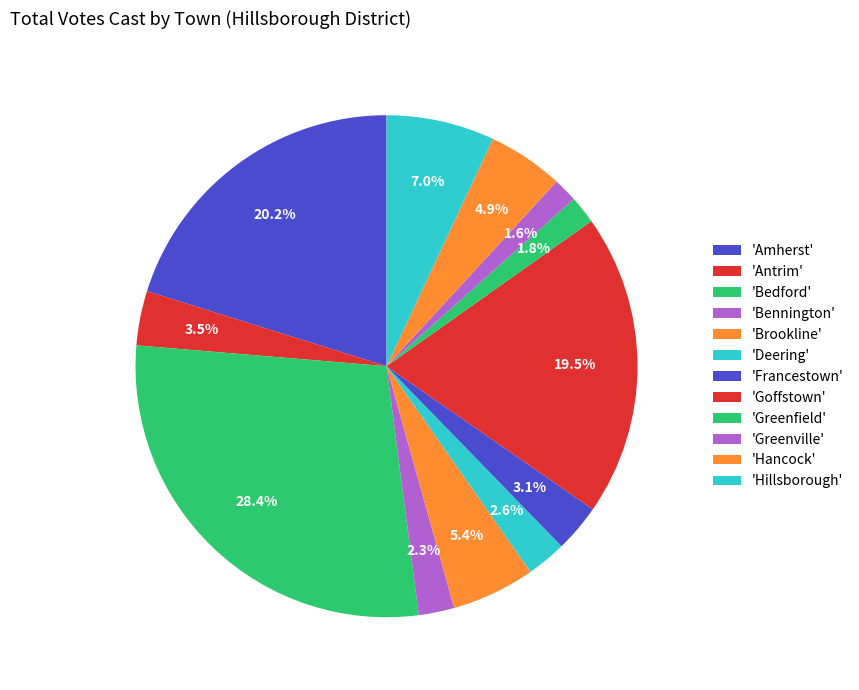

How many slices are in this pie chart?

12